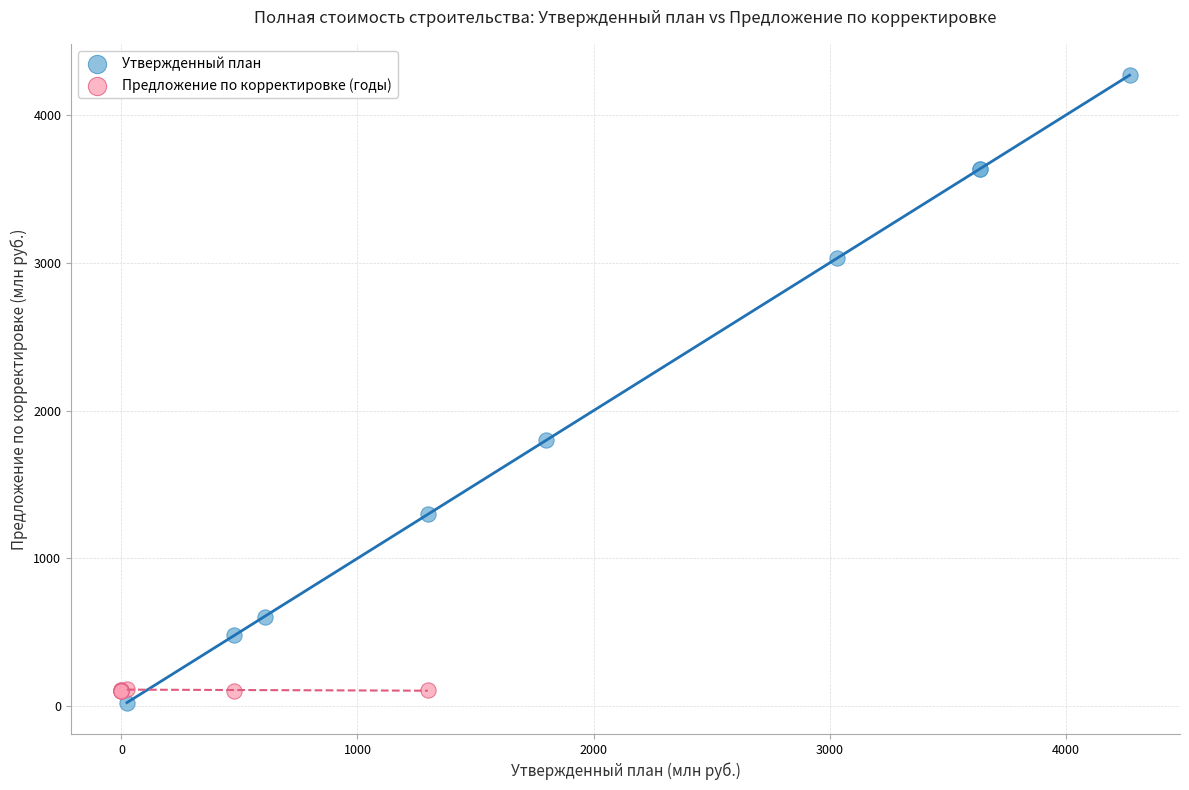

Which series has the widest spread of Y values?

Утвержденный план